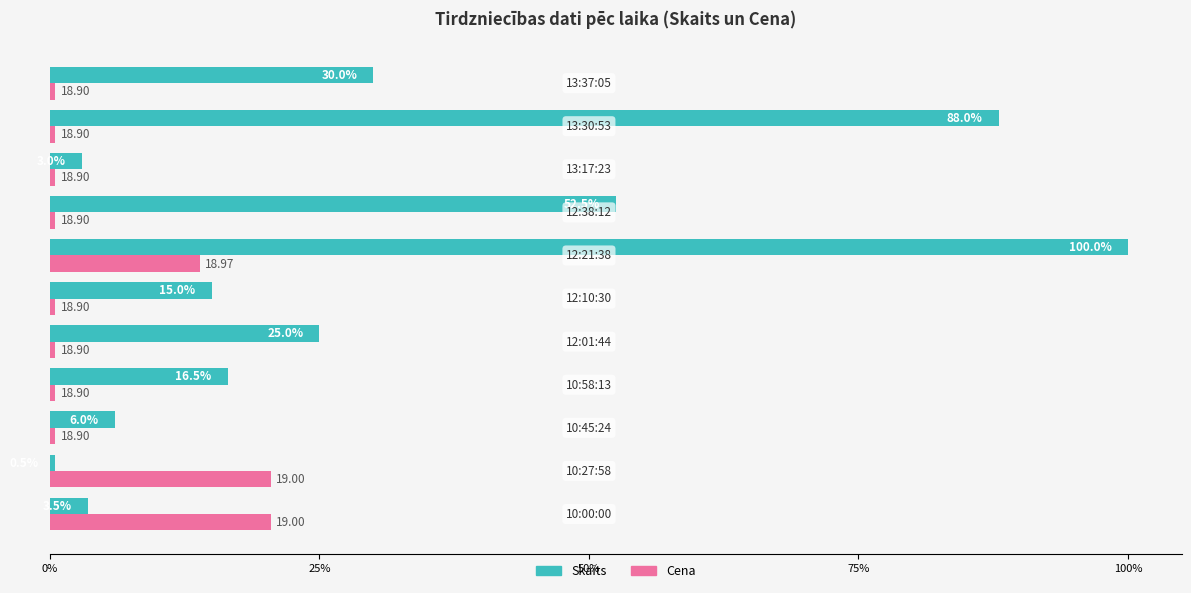

What is the sum of all Skaits values?

340.0